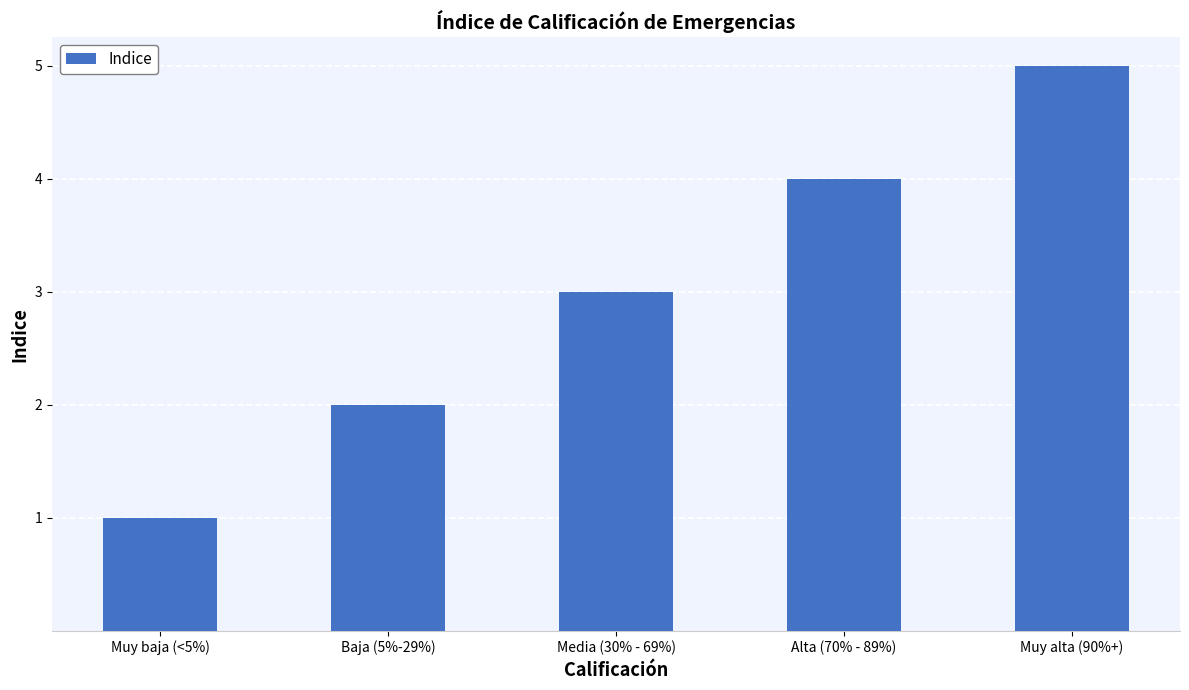

What is the difference between the maximum and second lowest values?

3